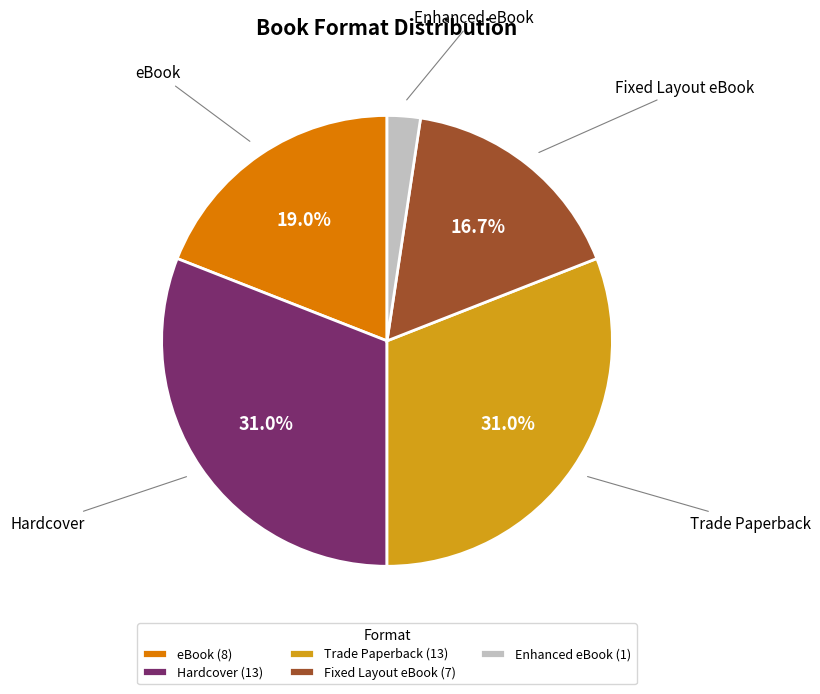

What is the smallest slice in the pie chart?

Enhanced eBook